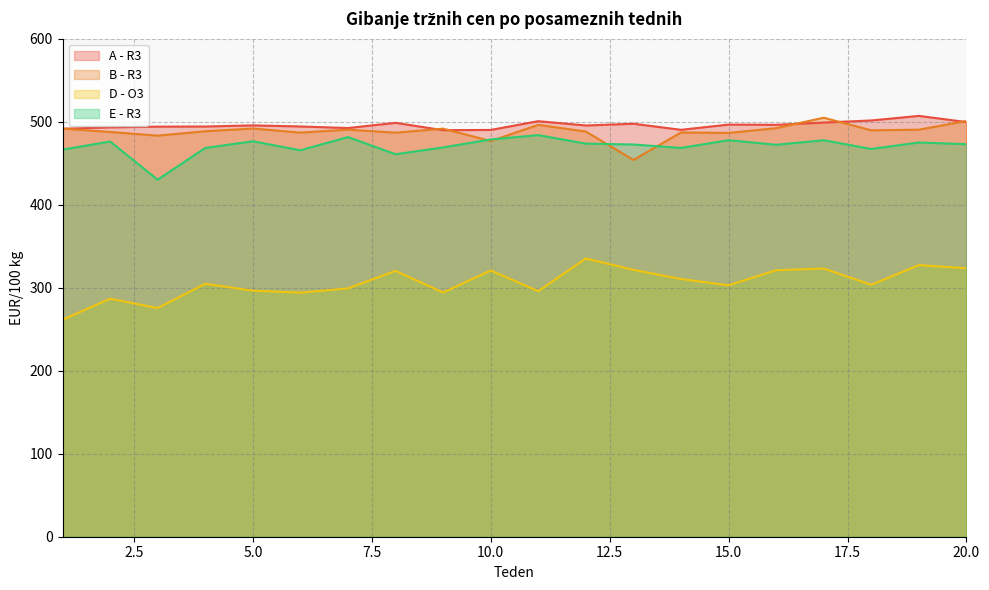

True or false: B - R3 and D - O3 intersect in this chart.

False